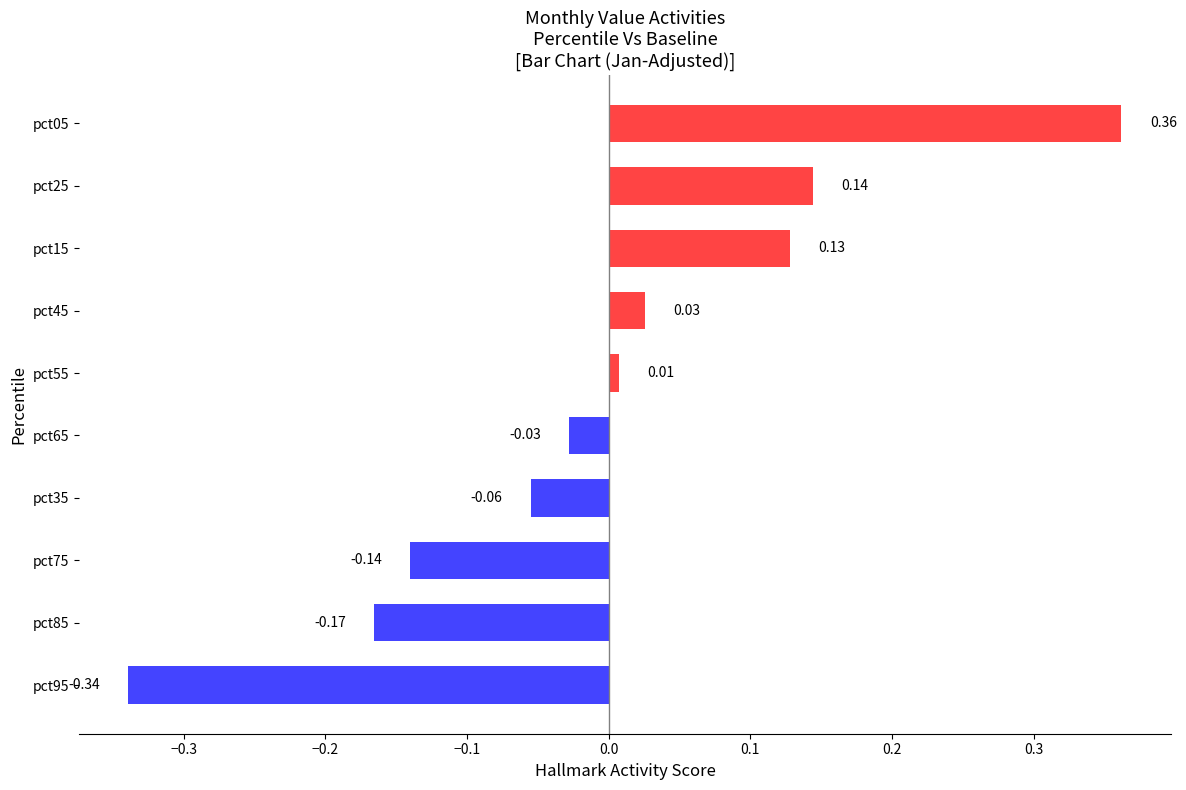

Which label corresponds to the smallest value in the chart?

pct95